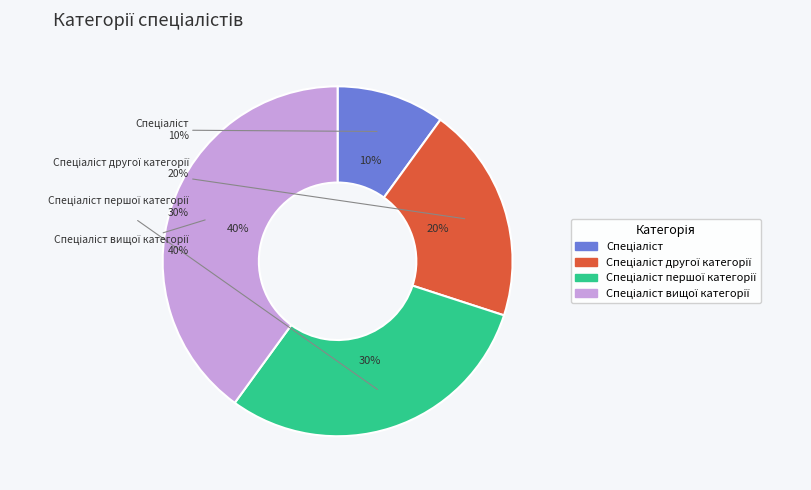

What percentage is the Спеціаліст першої категорії slice, to the nearest percent?

30%